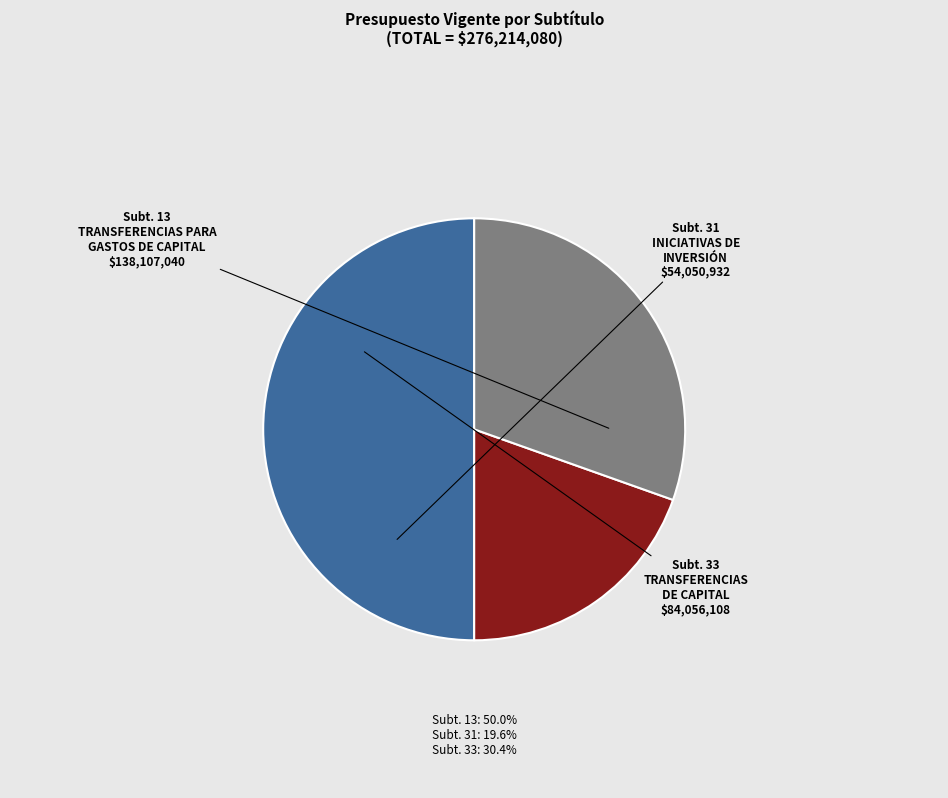

Count the number of slices in the pie.

3